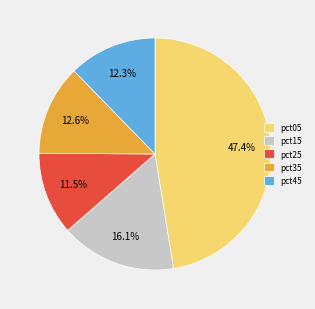

Count the number of slices in the pie.

5